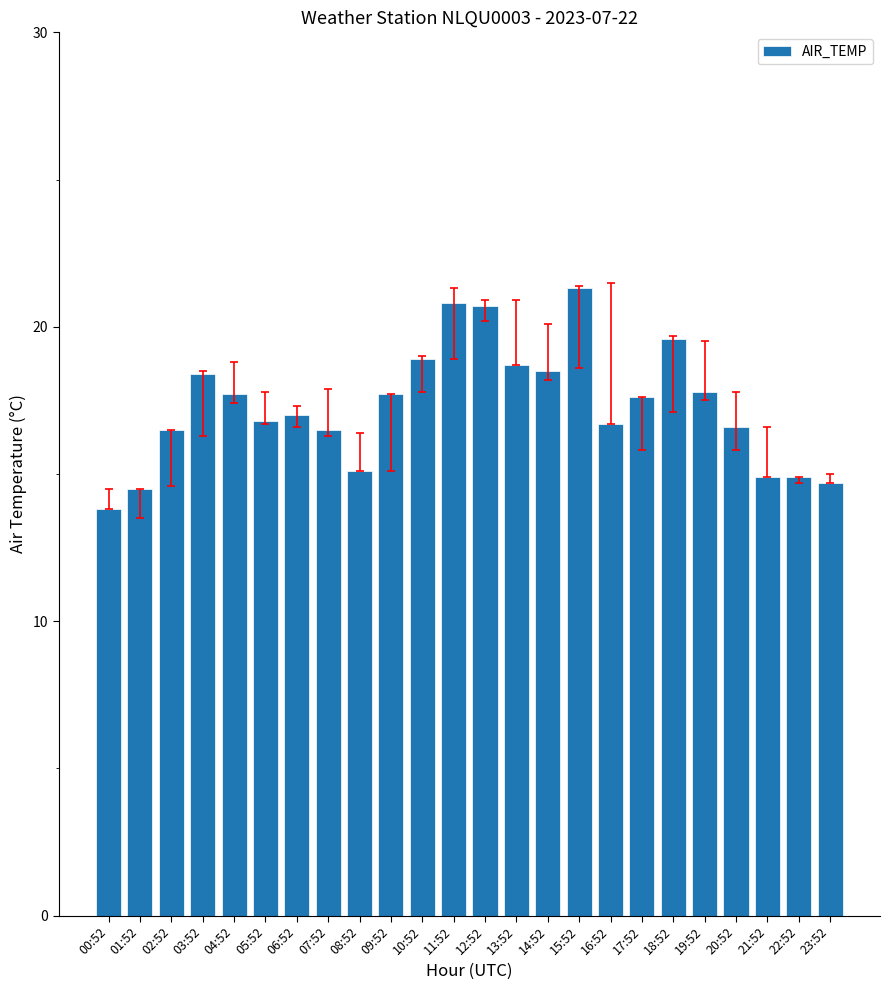

At which label does the data first exceed 17?

03:52